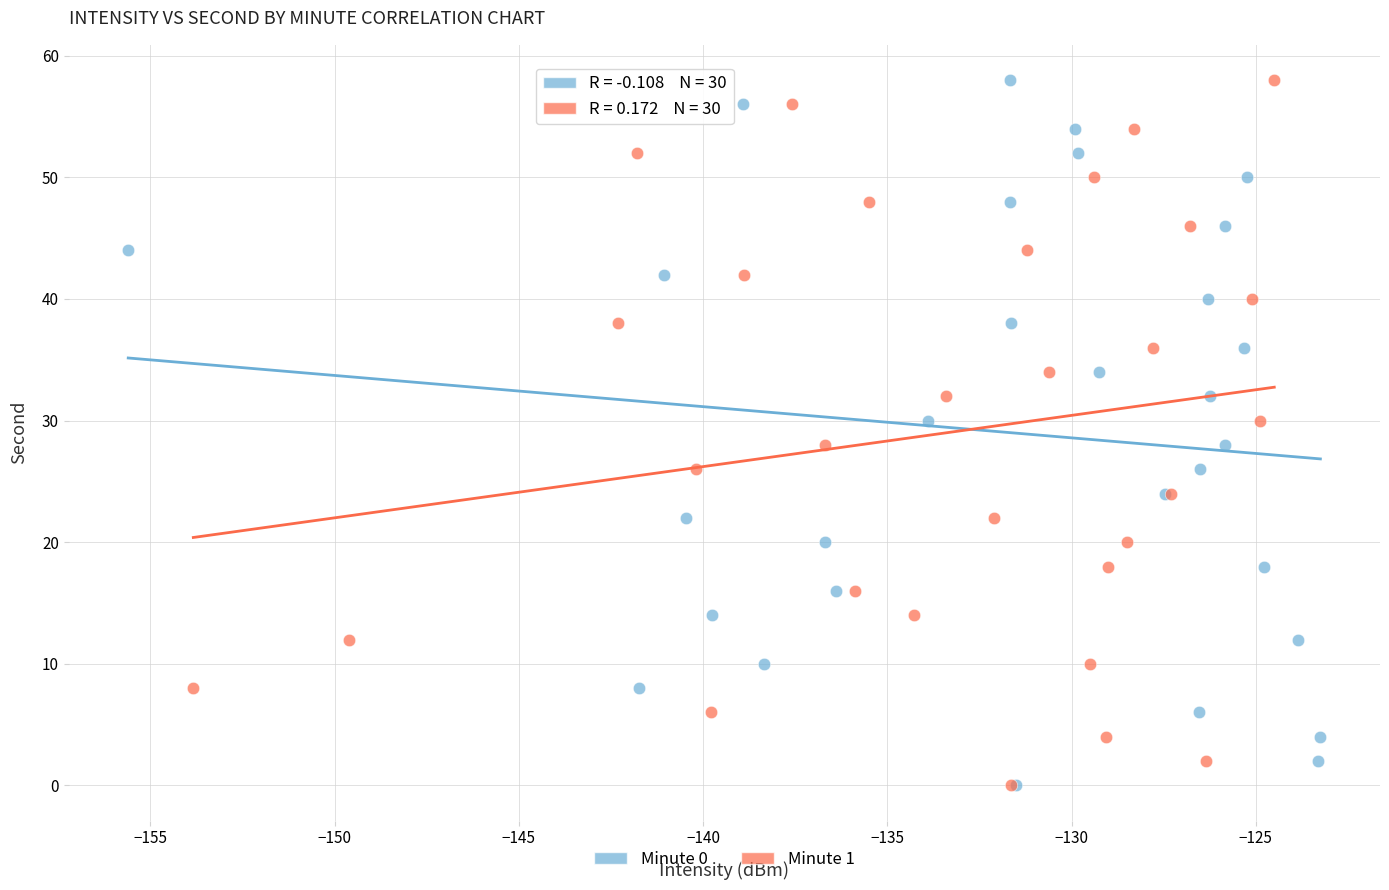

What are all the series names shown in the legend?

Minute 0, Minute 1